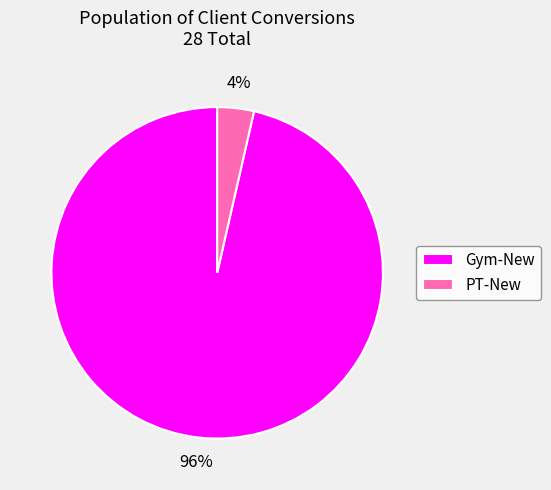

Does Gym-New represent more than half of the total?

Yes